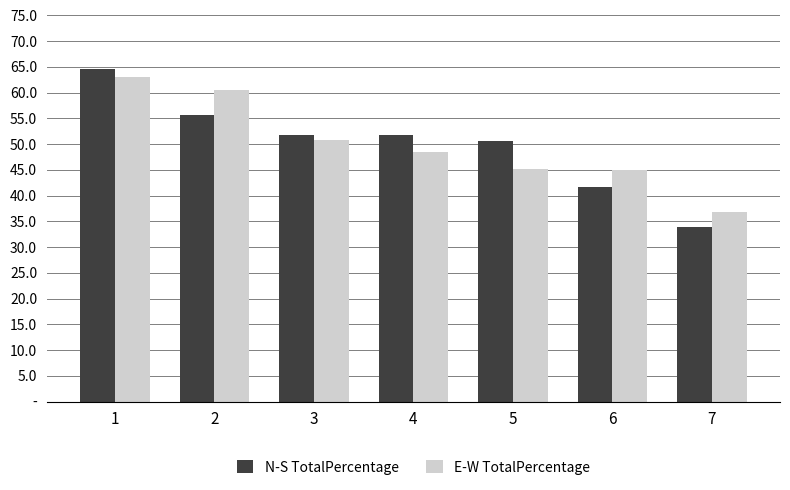

What are all the series names shown in the legend?

N-S TotalPercentage, E-W TotalPercentage